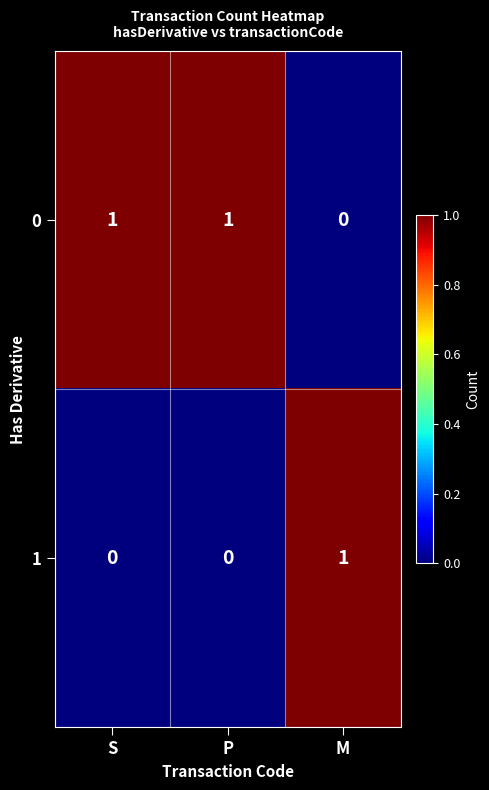

True or false: 0 has a value of 1 at S.

True